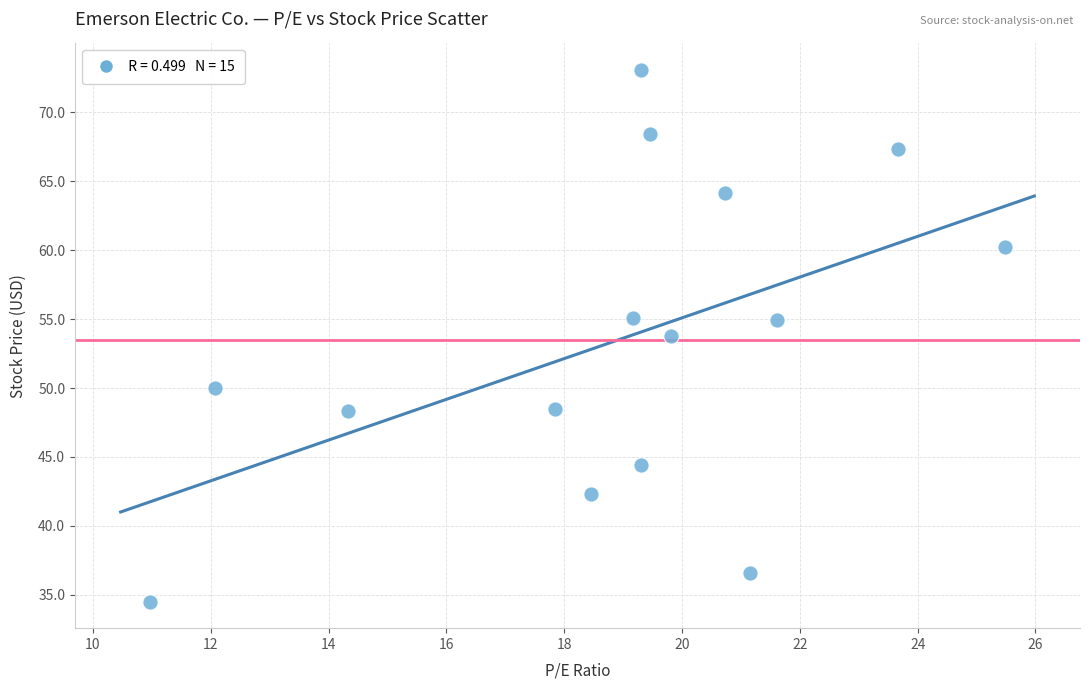

What is the range of X values (max minus min)?

14.5